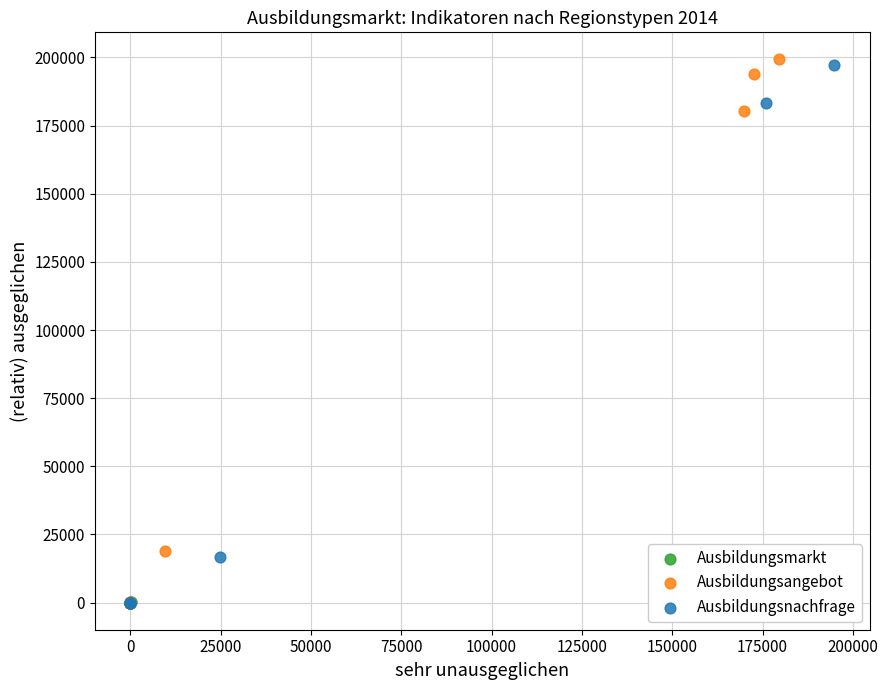

Which series has the largest Y range (max minus min)?

Ausbildungsangebot